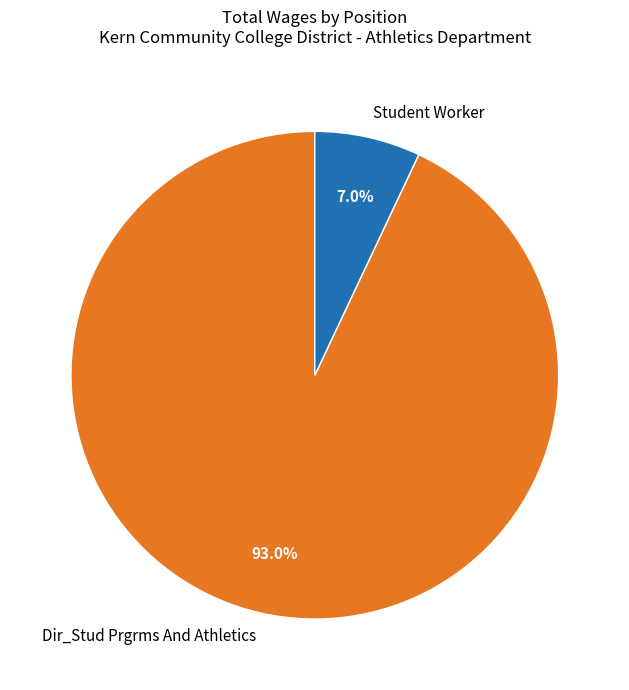

Which slice is the smallest?

Student Worker